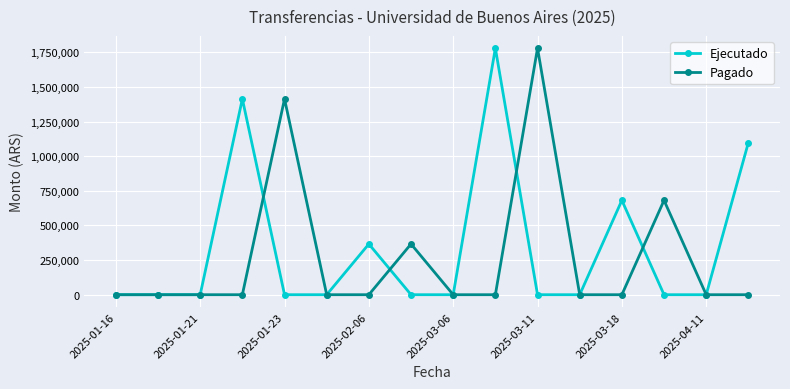

At how many categories does at least one series exceed 173124?

9